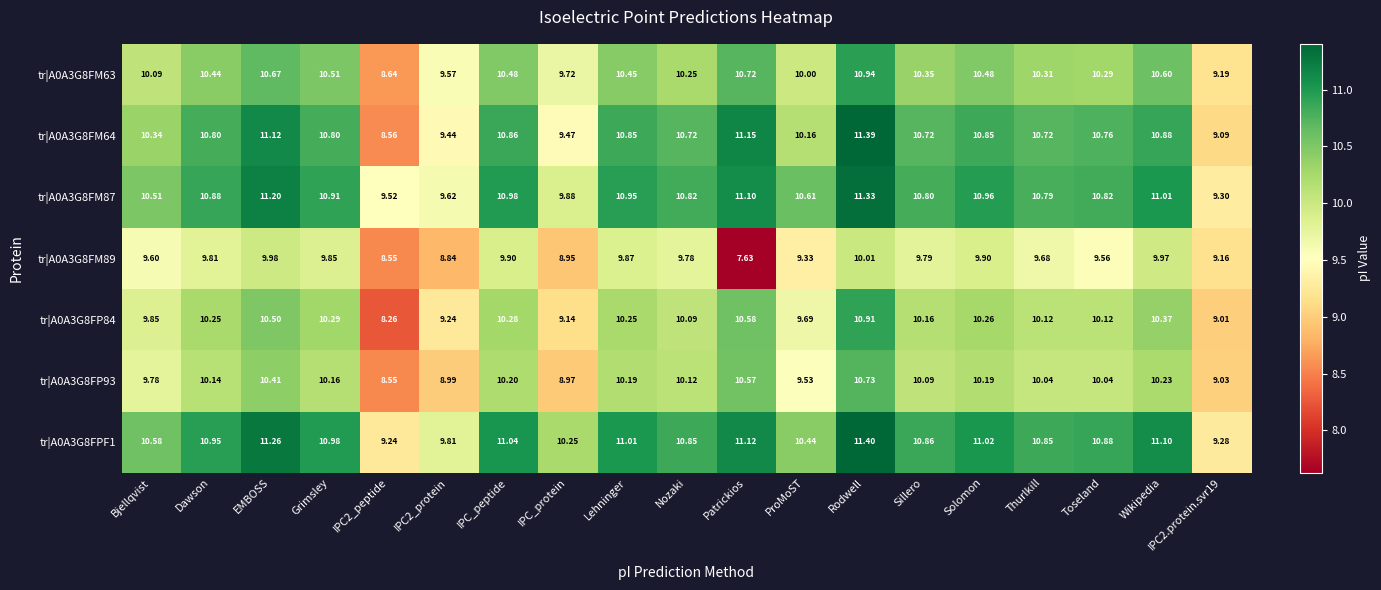

At which category is the sum across all series the highest?

Rodwell